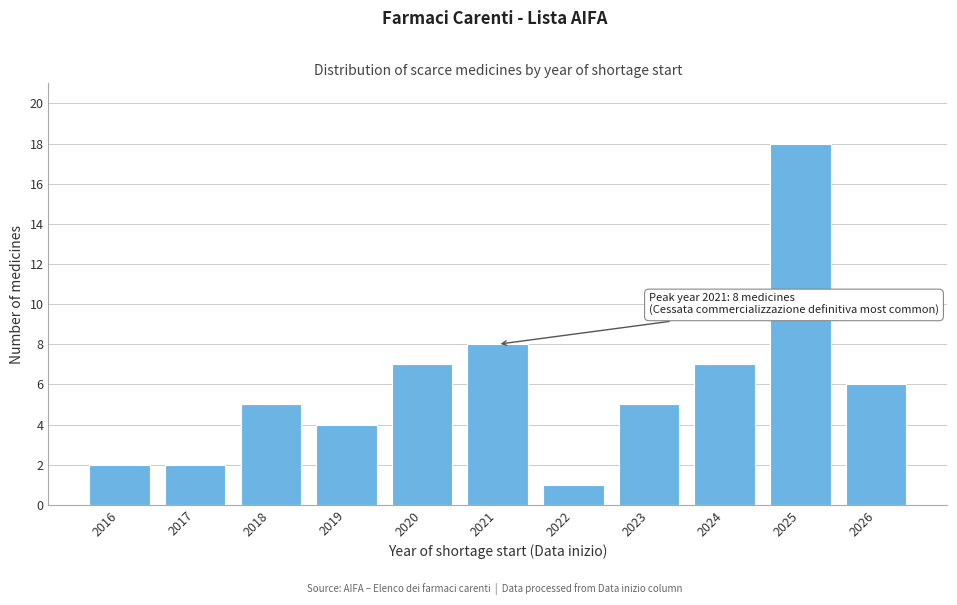

Reading right to left, transcribe all the data shown in this chart.

2026=6	2025=18	2024=7	2023=5	2022=1	2021=8	2020=7	2019=4	2018=5	2017=2	2016=2